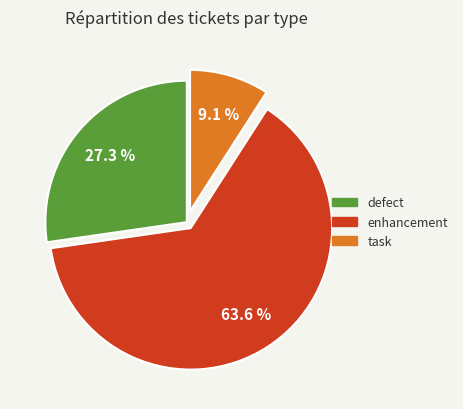

Rank the categories by value from highest to lowest.

enhancement, defect, task